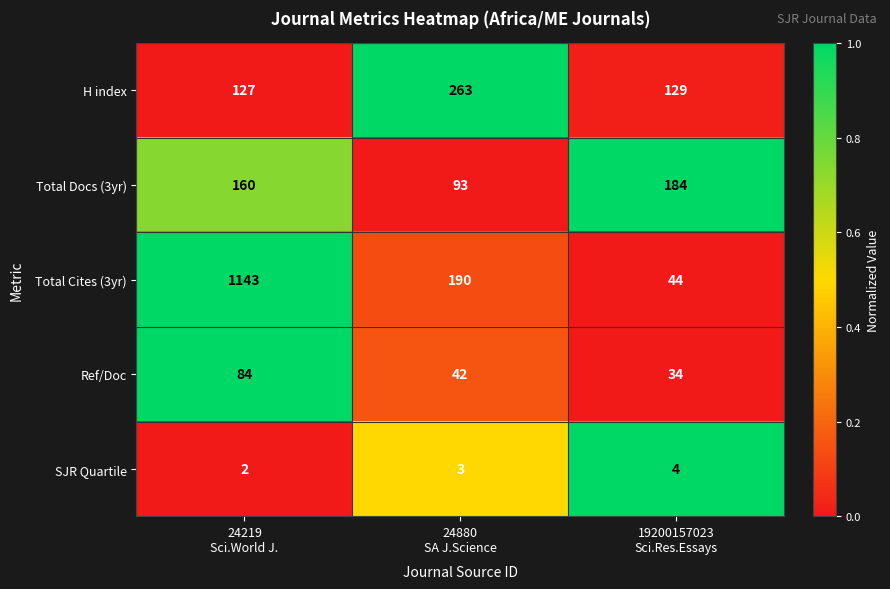

Rank the series by their maximum value, from lowest to highest.

SJR Quartile, Ref/Doc, Total Docs (3yr), H index, Total Cites (3yr)